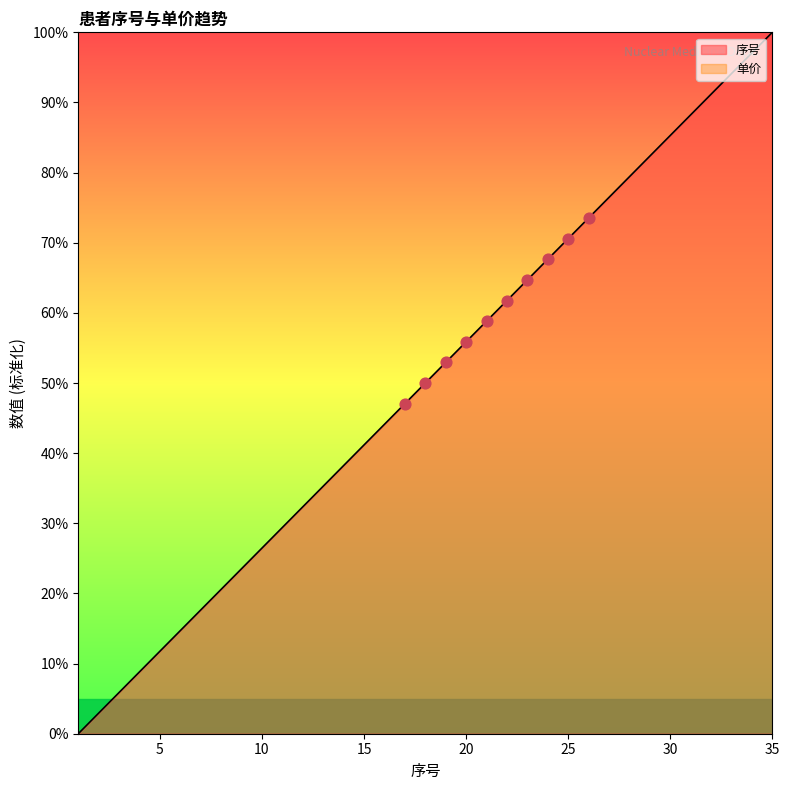

What is the ratio of the value at 11 to the value at 6?

2.0